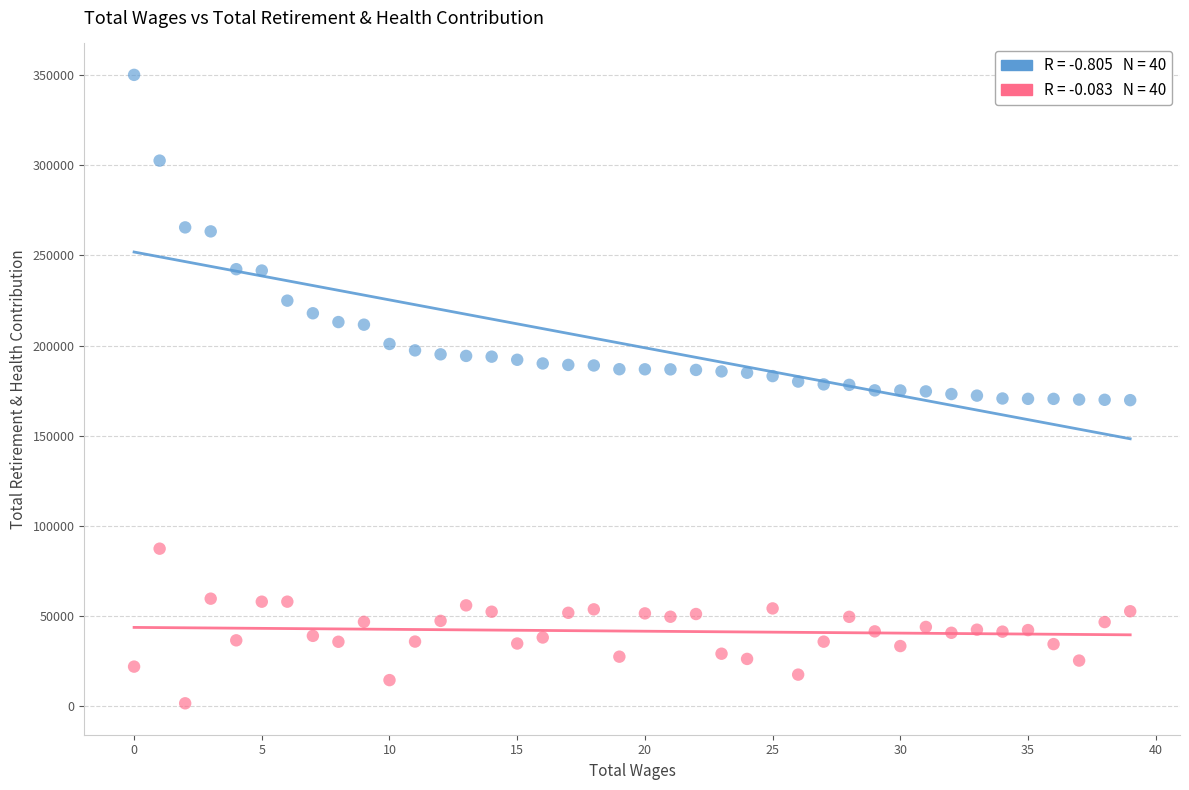

Across all data points, what is the range of Y values (max minus min)?

348417